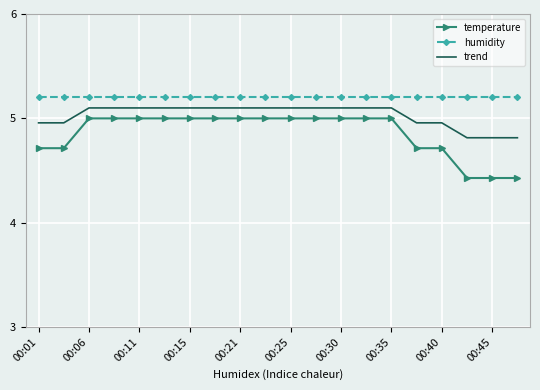

What is the minimum value shown in the chart?

4.4